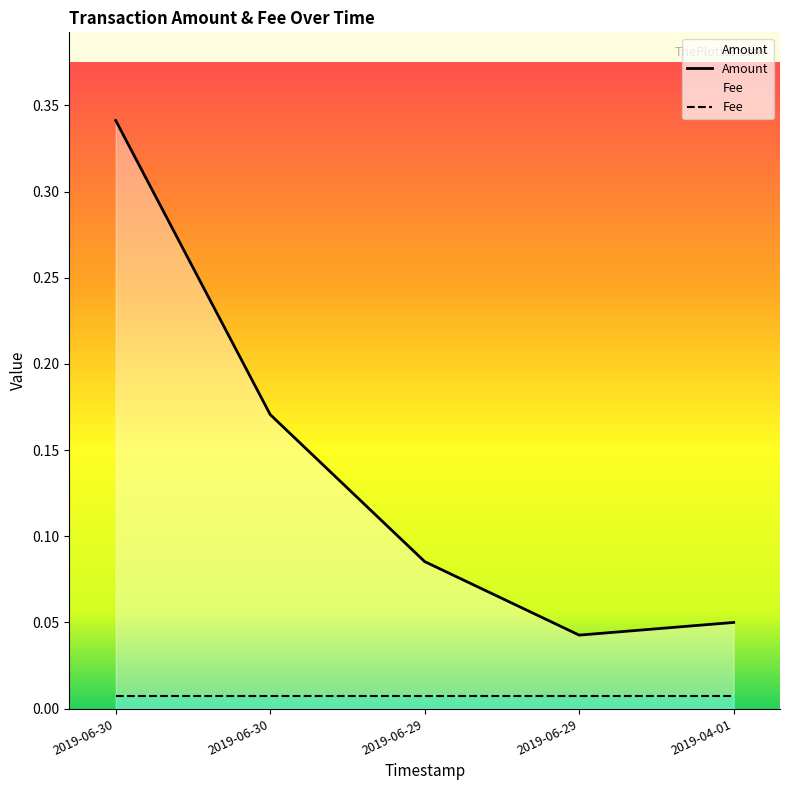

Does the chart display data point markers on the line(s)?

No